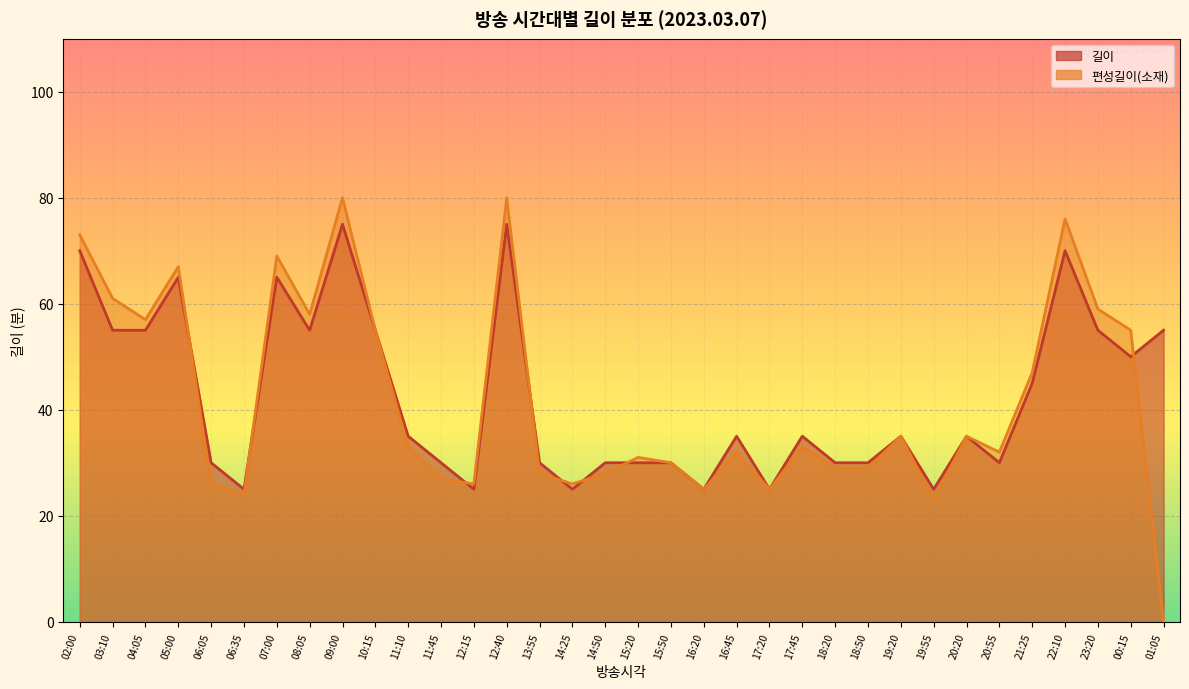

Where is 길이 nearest to the value 50?

00:15